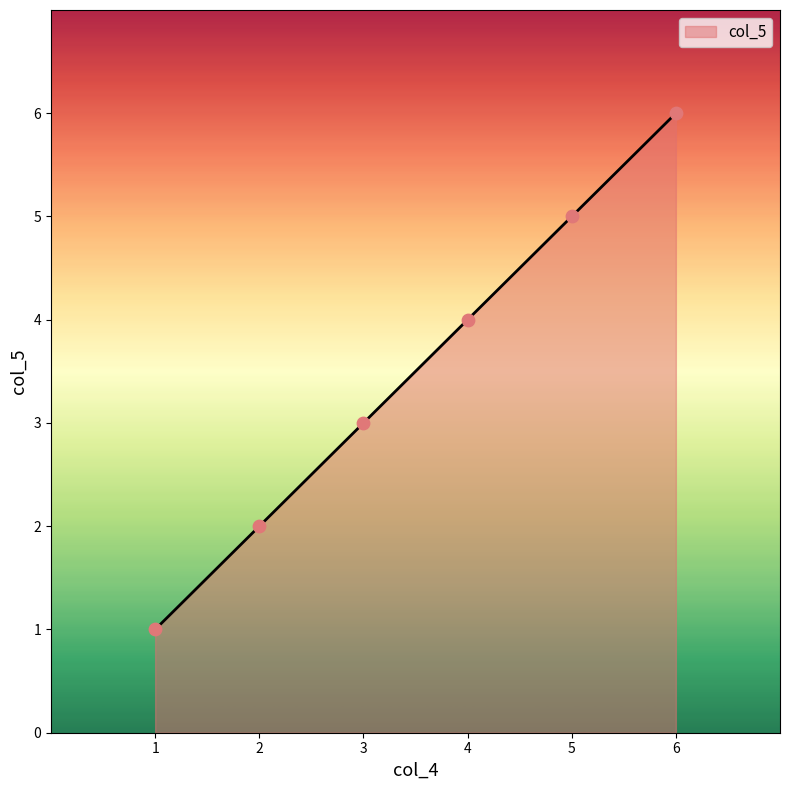

What is the change in value from 4 to 5?

+1